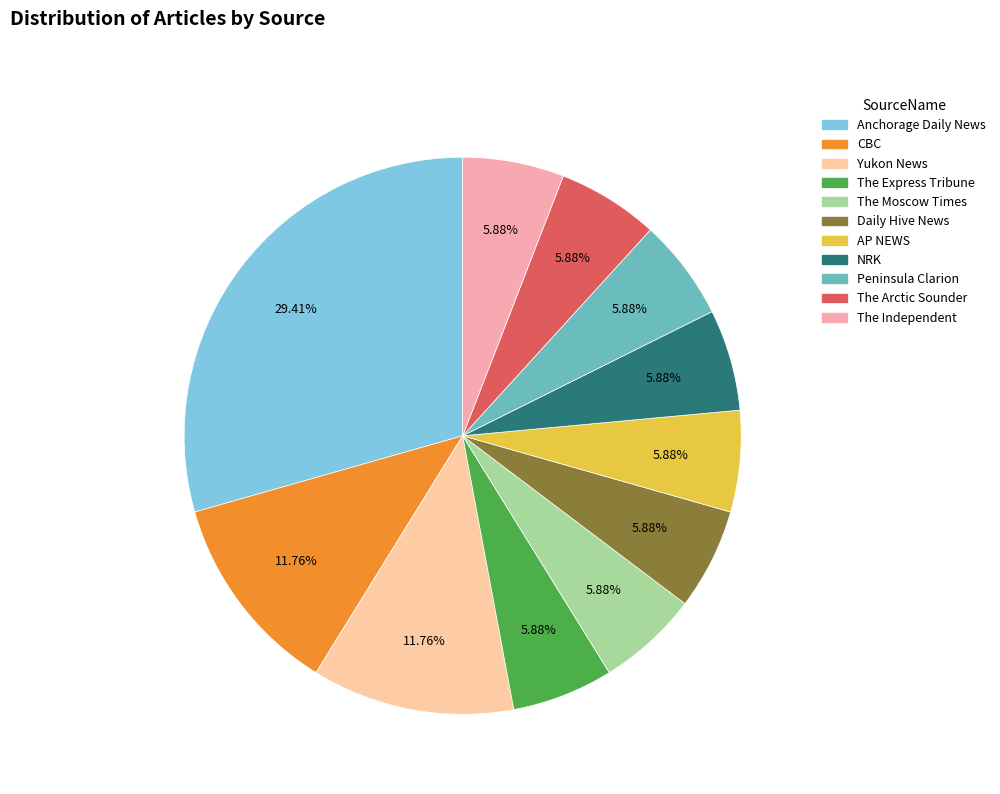

What is the largest slice in the pie chart?

Anchorage Daily News